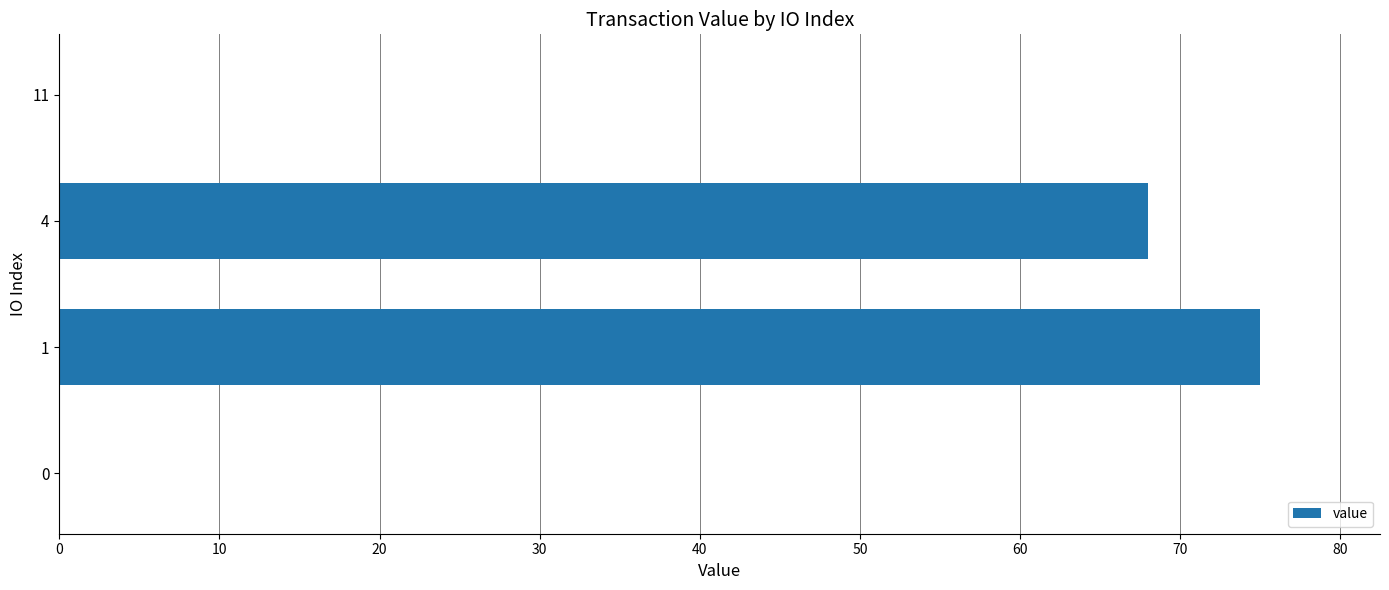

True or false: the data shows 0.0 at 11.

True